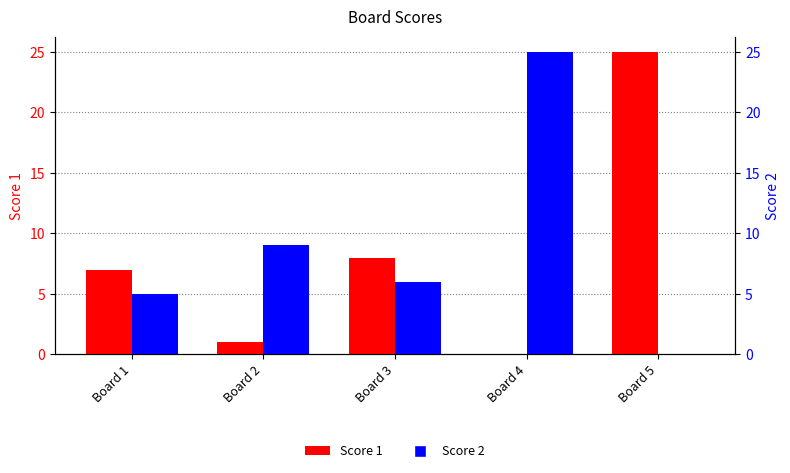

Where is Score 1 nearest to the value 12?

Board 3